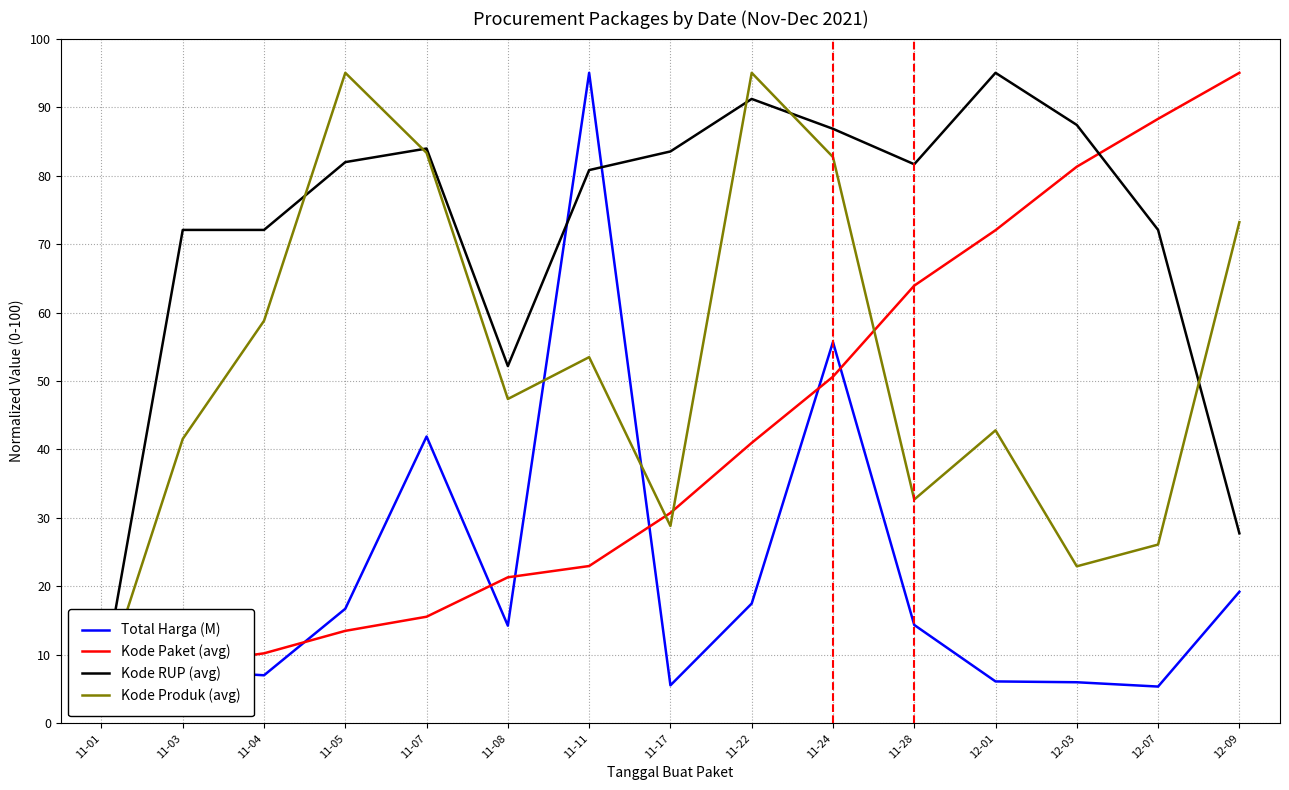

Which category has the lowest value in the Kode Produk (avg) series?

11-01